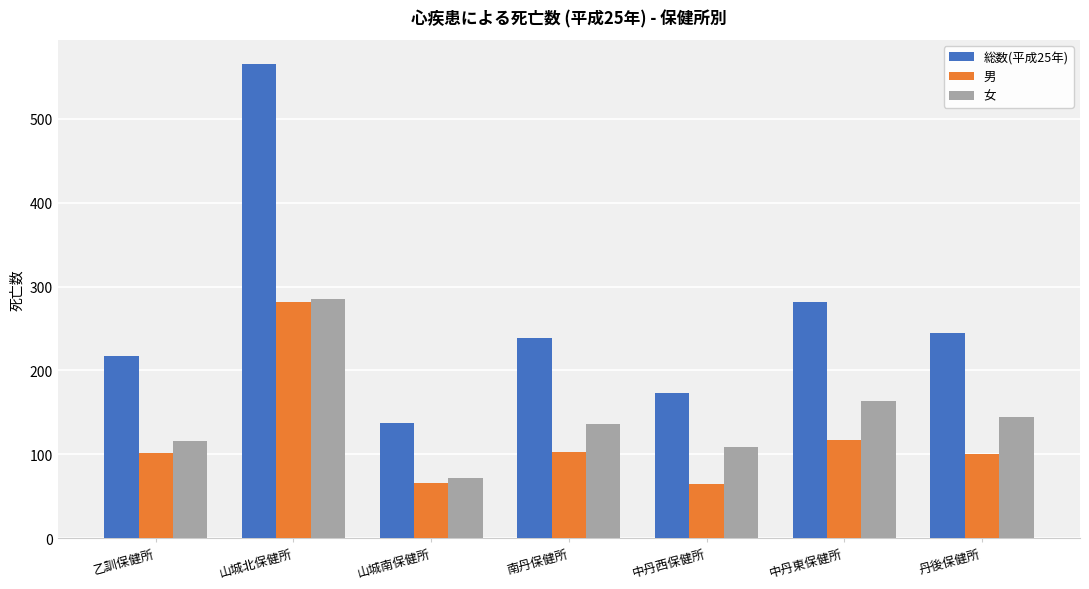

What is the label of the 4th bar from the right?

南丹保健所